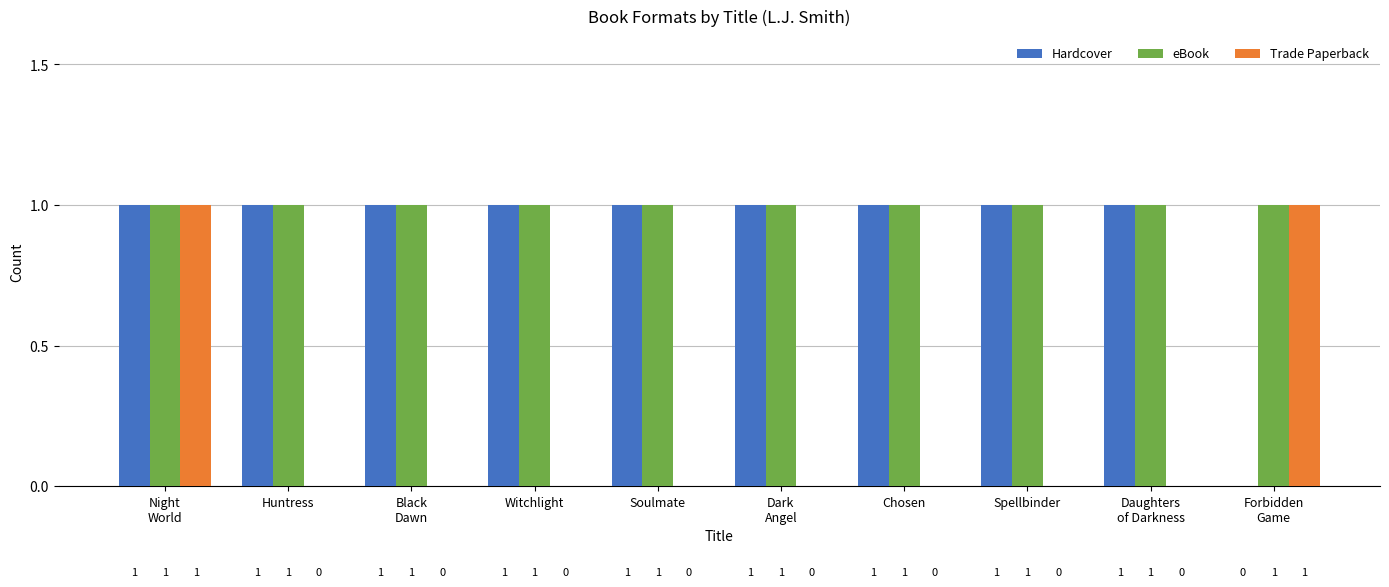

Is it true that eBook equals 0 at Spellbinder?

False